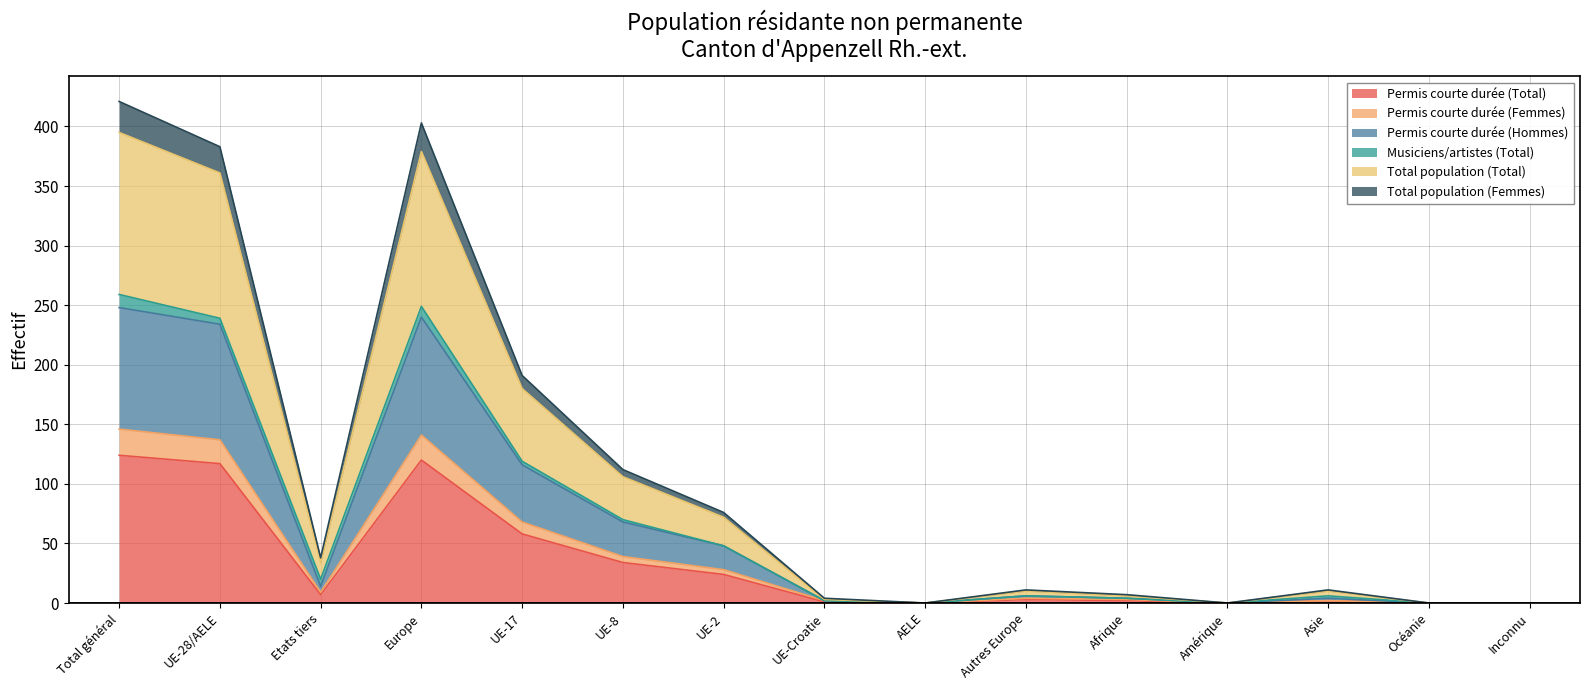

True or false: Total population (Total) and Permis courte durée (Total) cross at least once.

False